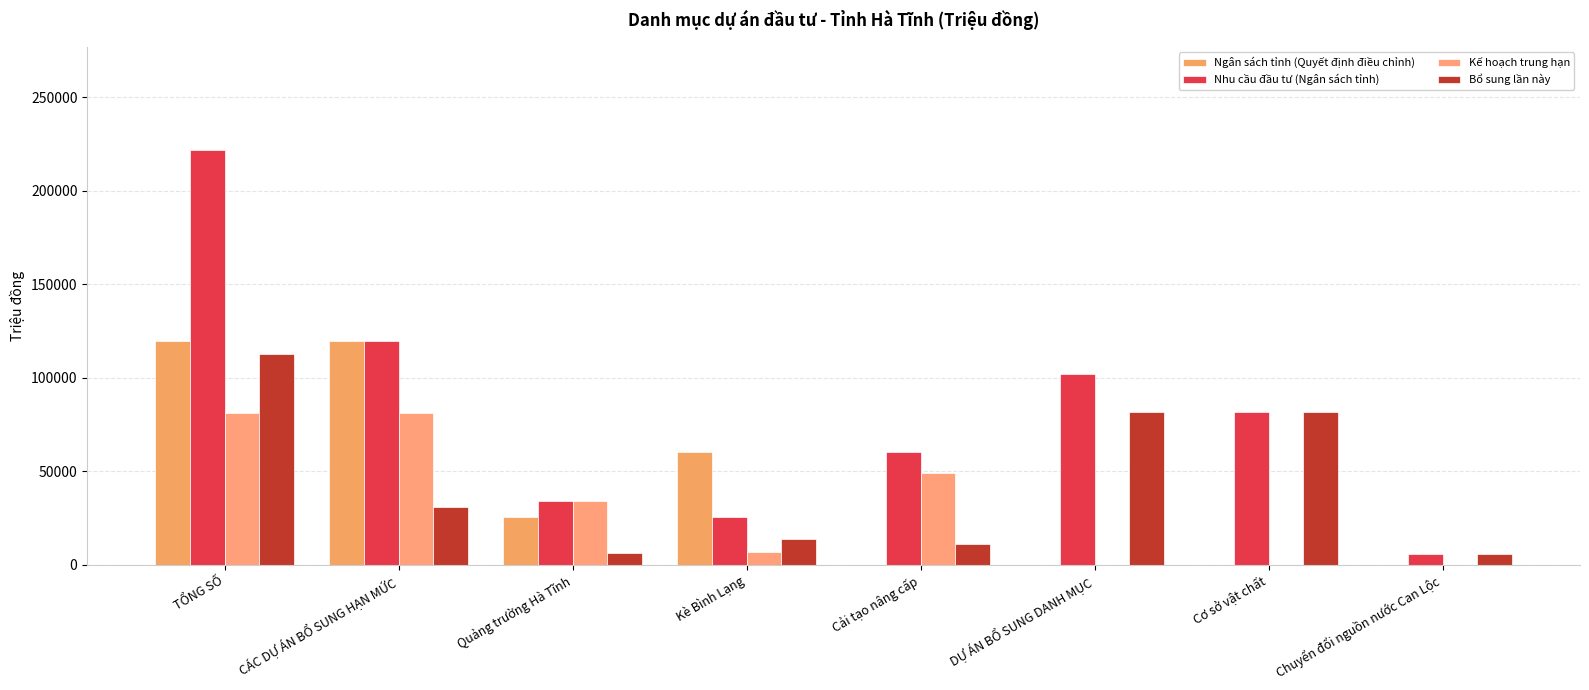

What is the average value of the Nhu cầu đầu tư (Ngân sách tỉnh) series?

81217